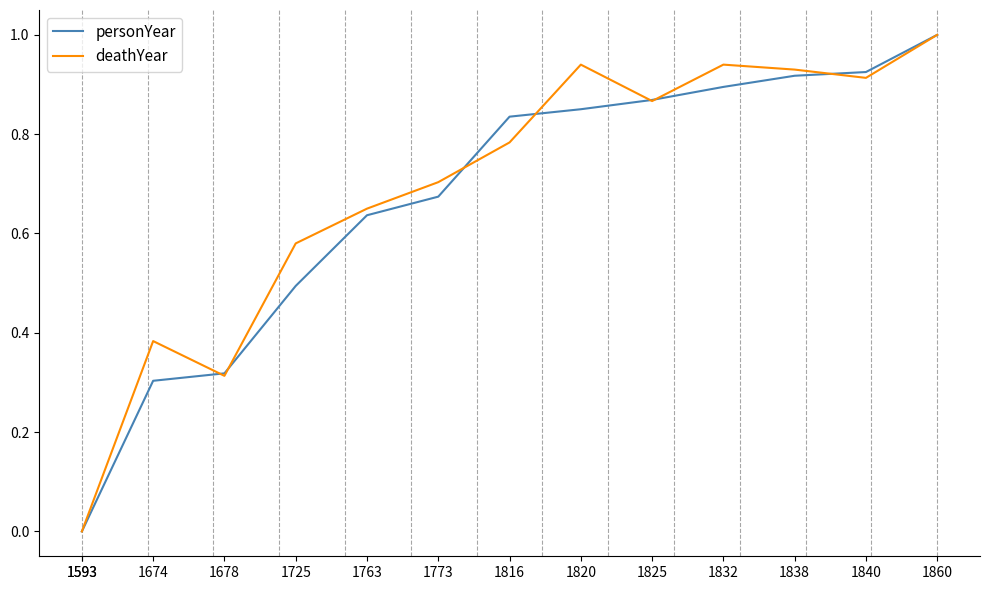

Which series has the largest total across all categories?

deathYear